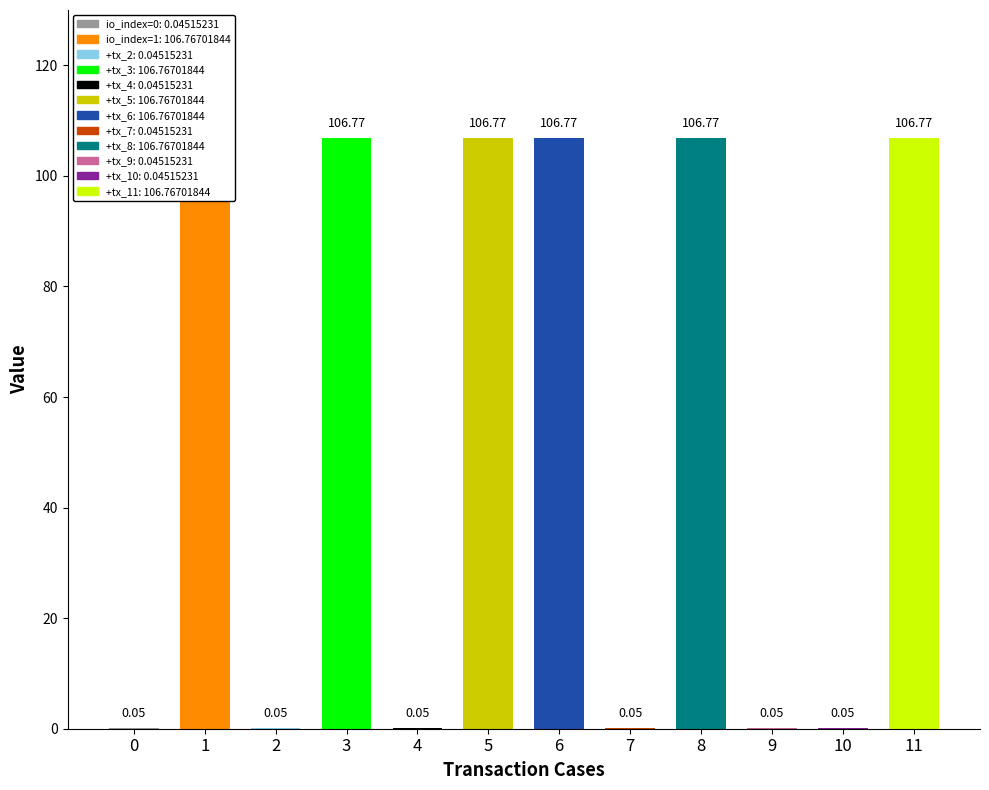

List the labels in order of value, largest first.

tx_1, tx_3, tx_5, tx_6, tx_8, tx_11, tx_0, tx_2, tx_4, tx_7, tx_9, tx_10